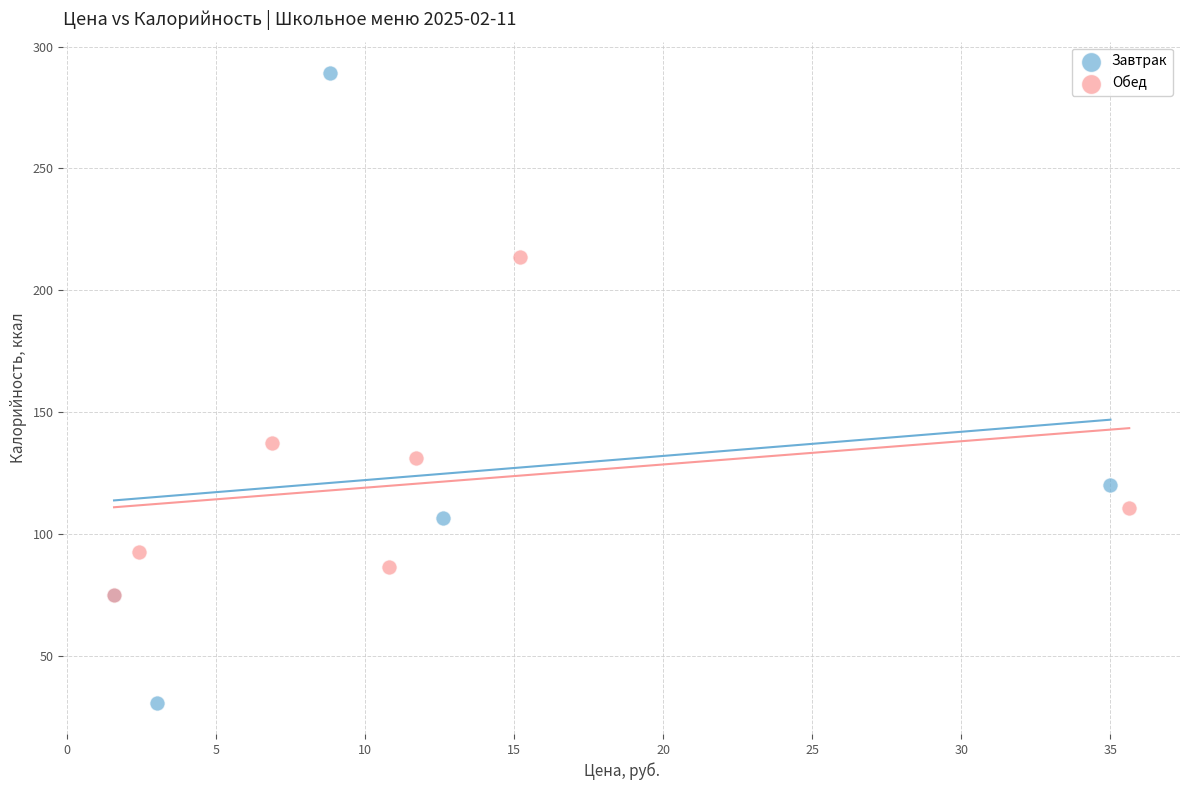

Which series has the widest spread of Y values?

Завтрак